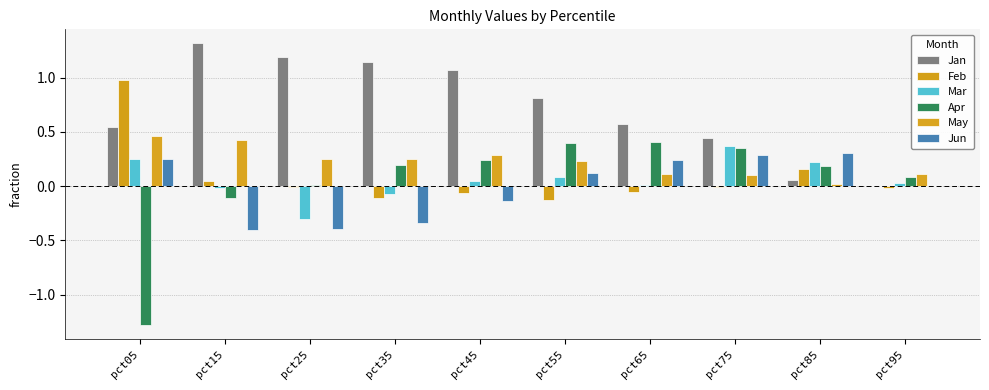

Are the bars grouped side by side (vs. stacked)?

Yes